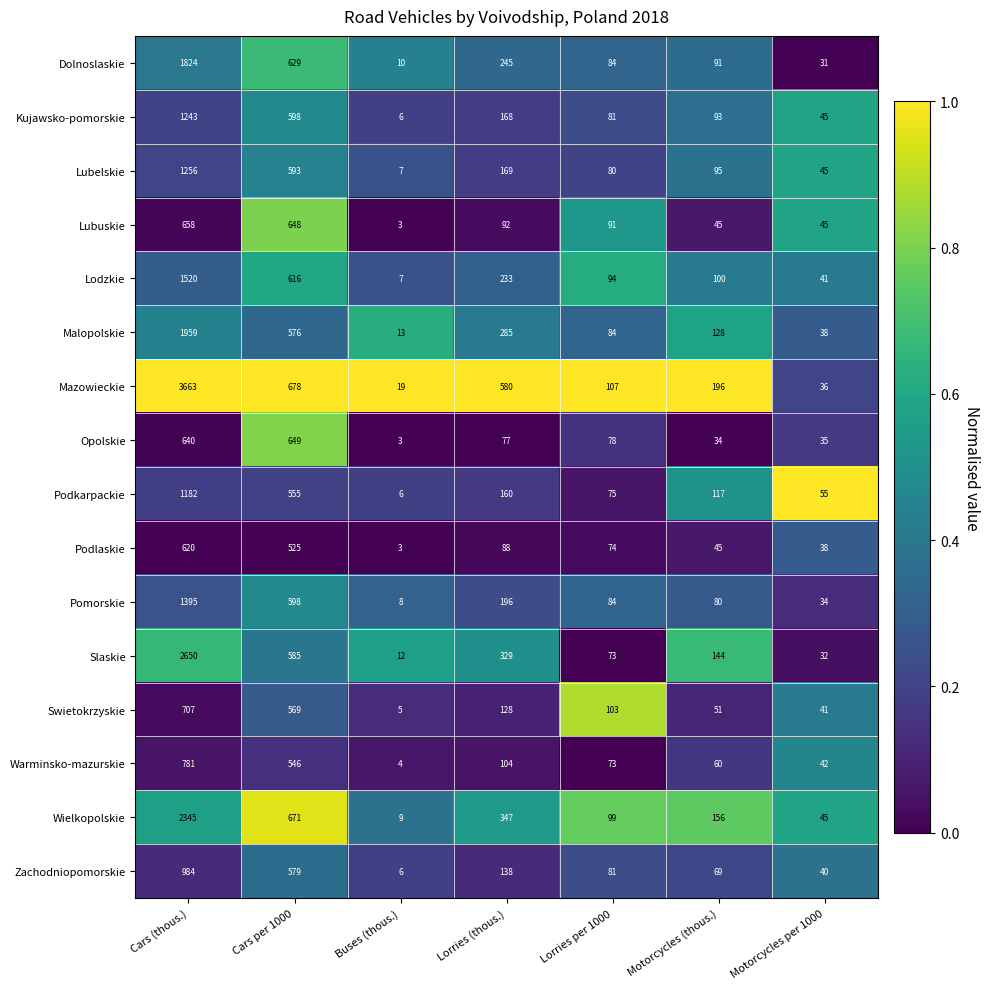

True or false: Dolnoslaskie has a value of 127 at Motorcycles (thous.).

False